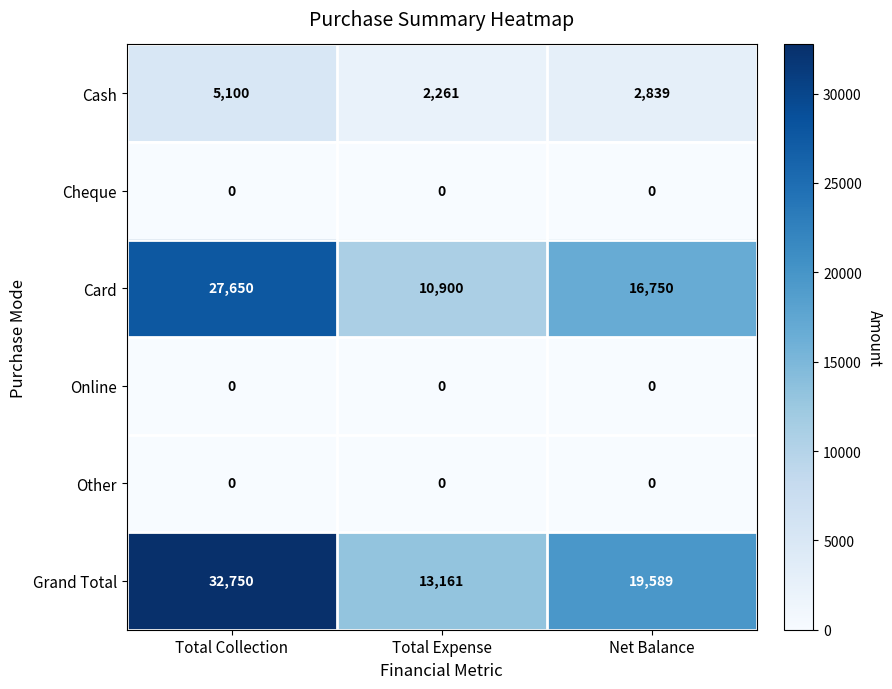

What is the average value of the Card series?

18433